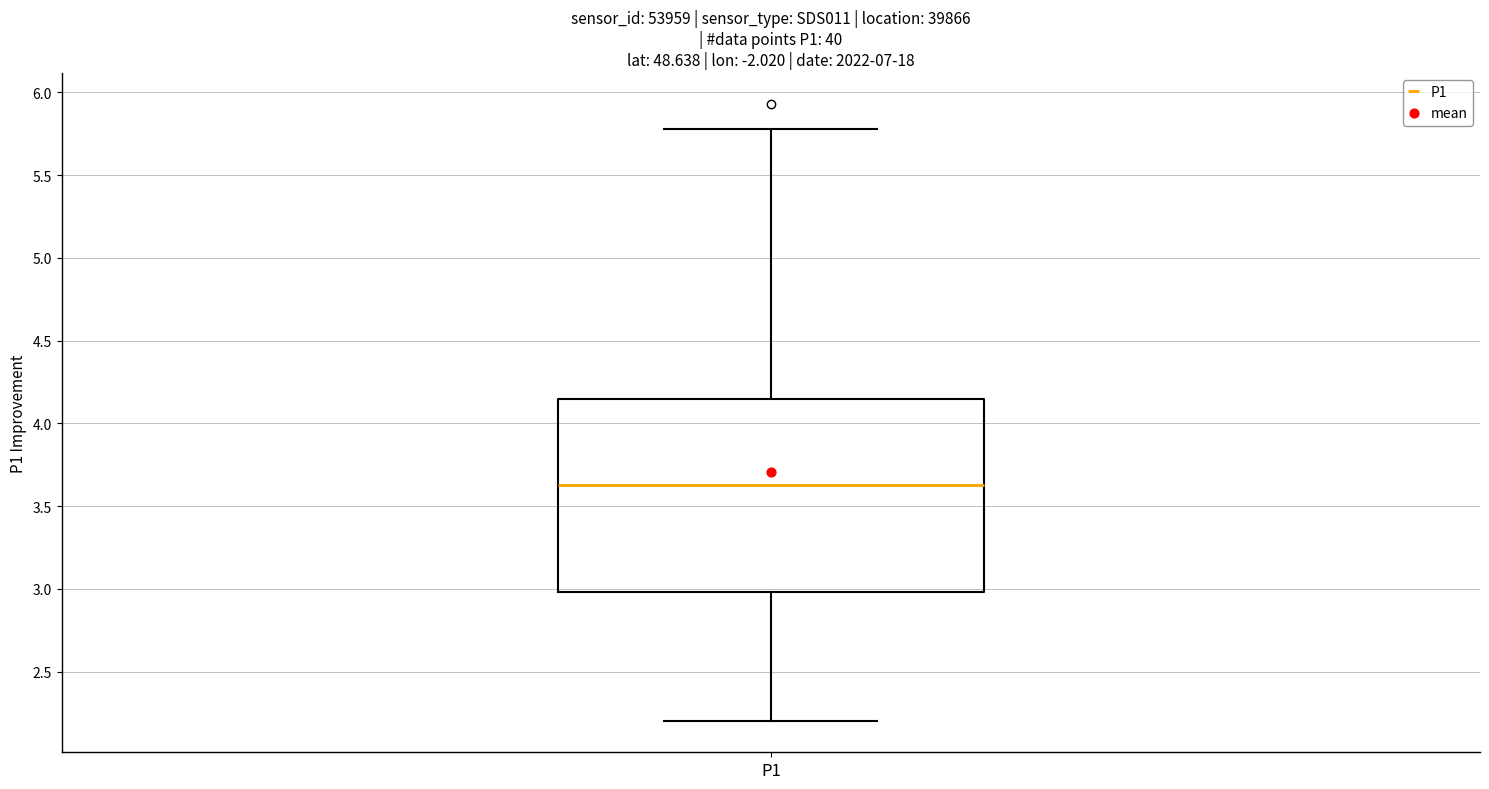

Read this box plot against the y-axis: the position of the median line, the range covered by the box, and the ends of both whiskers. The values are not printed on the chart, so give them approximately, as read against the axis.

median 3.65, box 3.00 to 4.15, whiskers 2.20 to 5.80